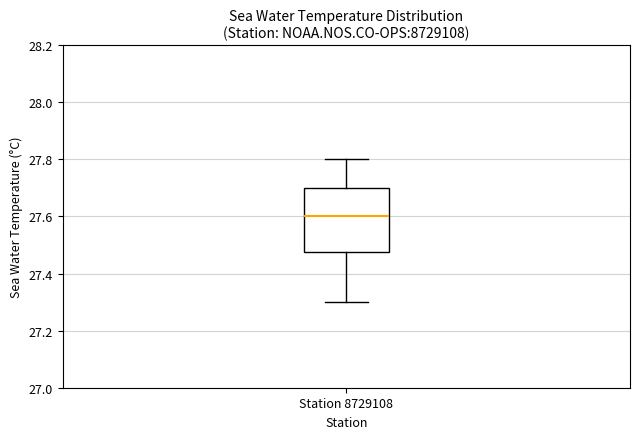

Read this box plot against the y-axis: the position of the median line, the range covered by the box, and the ends of both whiskers. The values are not printed on the chart, so give them approximately, as read against the axis.

median 27.60, box 27.48 to 27.70, whiskers 27.30 to 27.80